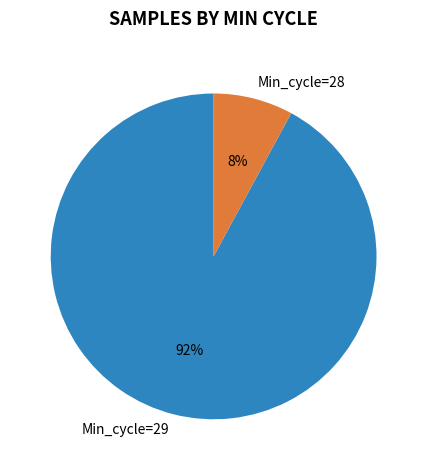

Does Min_cycle=29 account for over 50% of the chart?

Yes